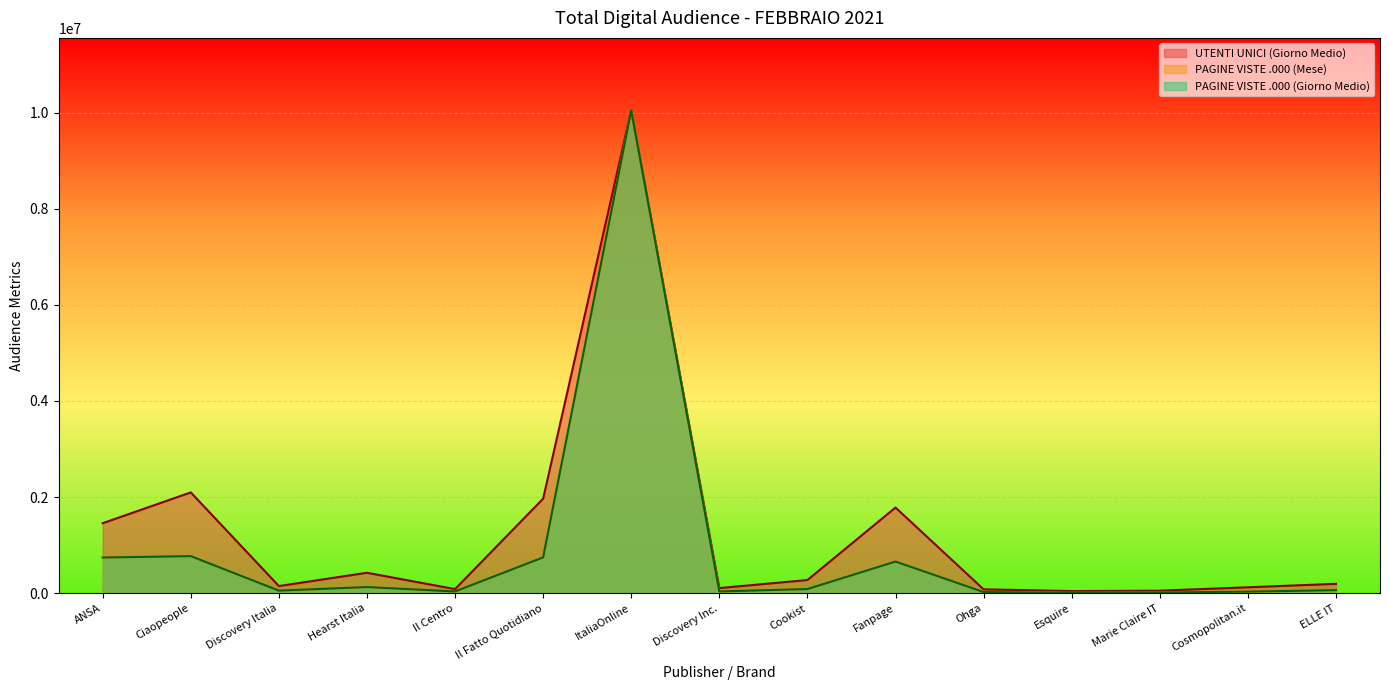

True or false: UTENTI UNICI (Giorno Medio) and PAGINE VISTE .000 (Giorno Medio) intersect in this chart.

False